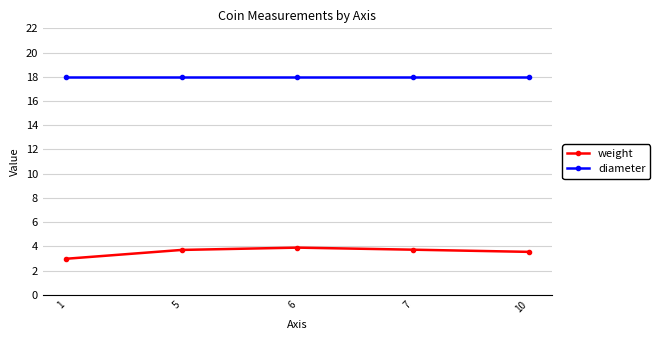

True or false: diameter and weight intersect in this chart.

False